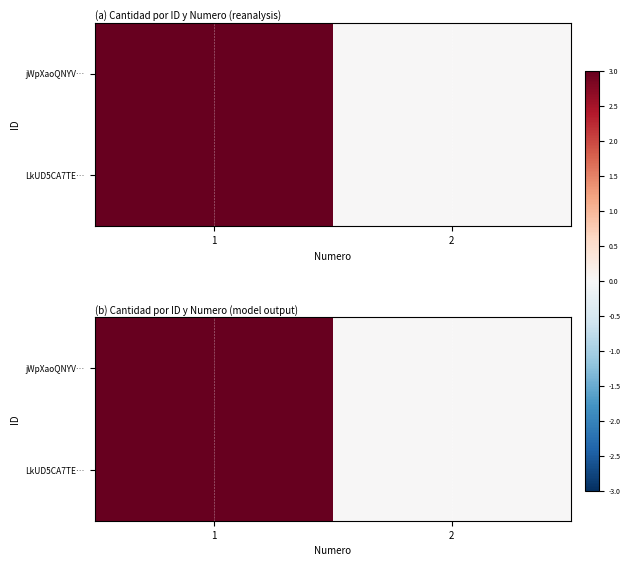

The value of jWpXaoQNYV… at 1 is 3. True or false?

False